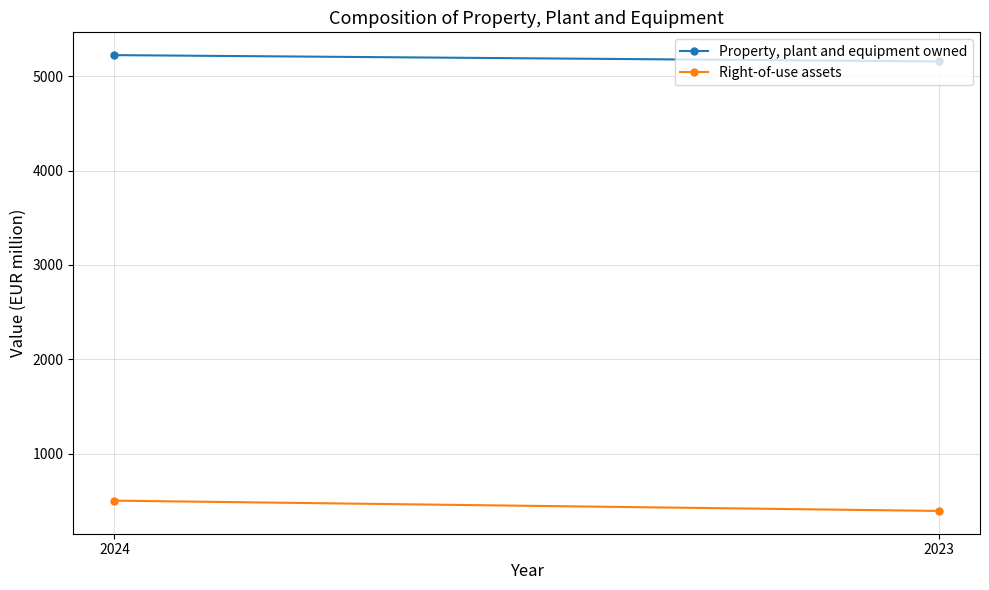

The Property, plant and equipment owned series shows 7189 at 2023. True or false?

False